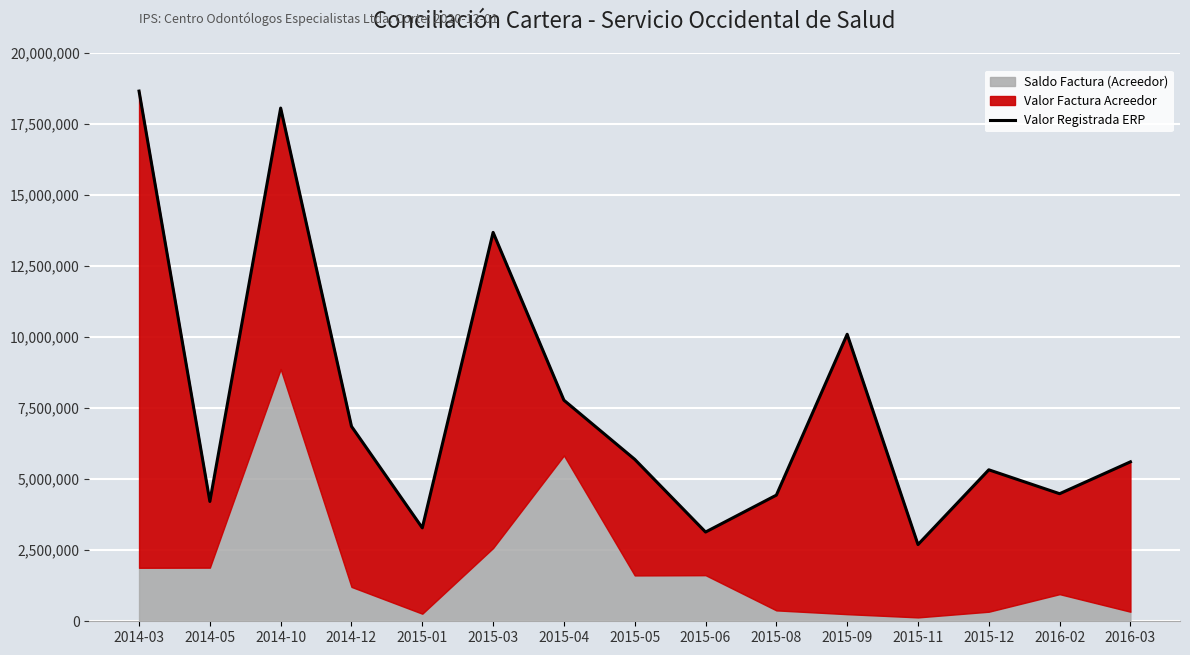

Rank the categories by value from highest to lowest.

2014-03, 2014-10, 2015-03, 2015-09, 2015-04, 2014-12, 2015-05, 2016-03, 2015-12, 2016-02, 2015-08, 2014-05, 2015-01, 2015-06, 2015-11